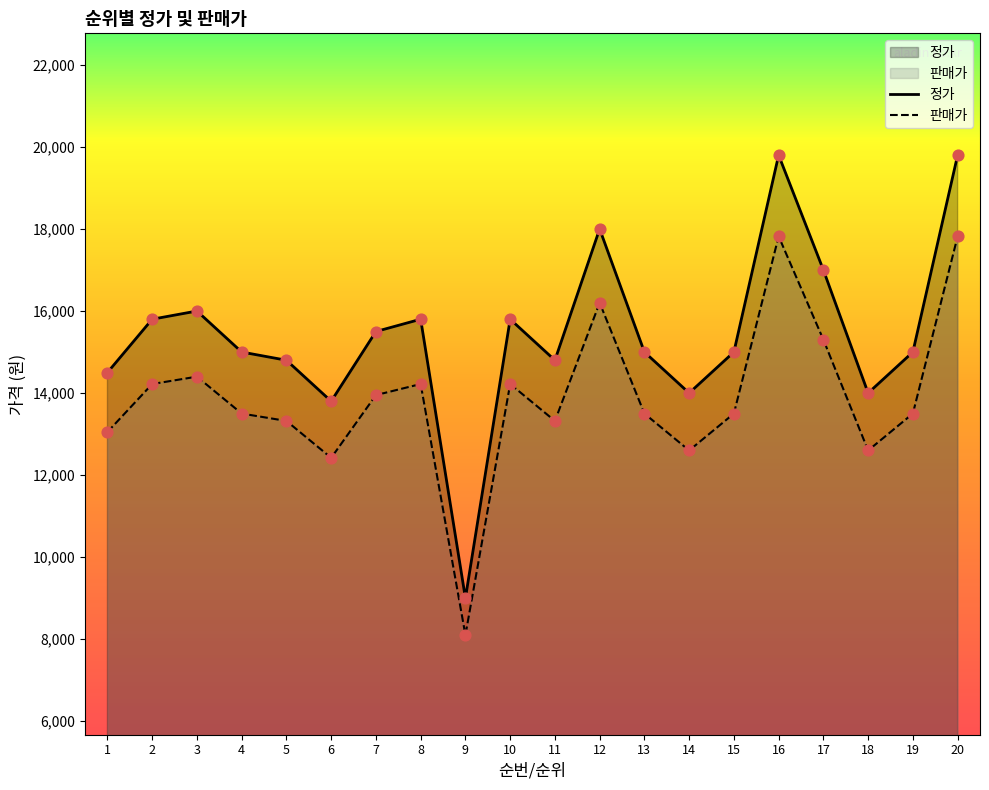

Which series reaches the maximum Y coordinate?

판매가